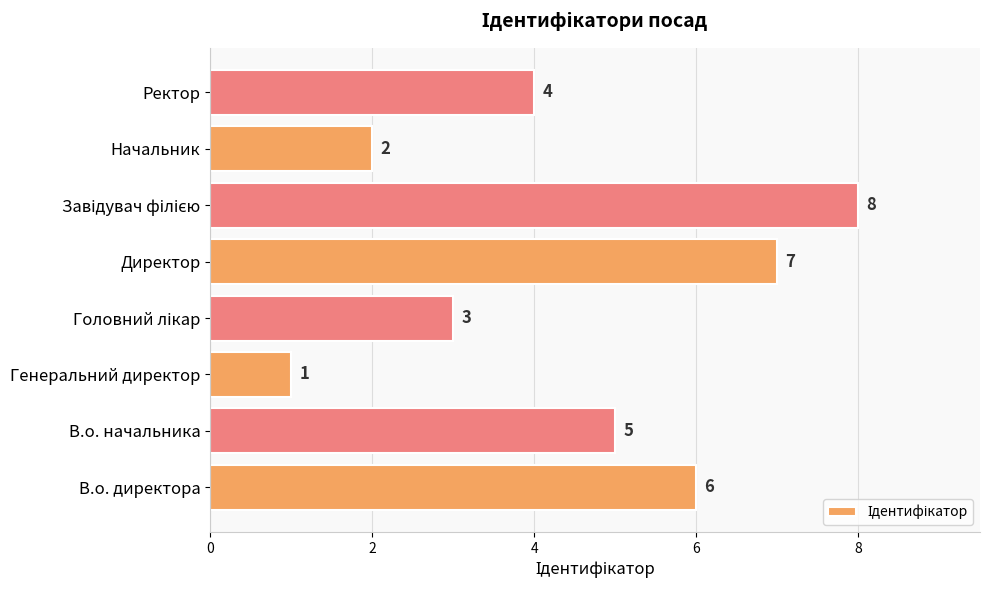

Reading bottom to top, what are all the values shown in this chart?

6	5	1	3	7	8	2	4